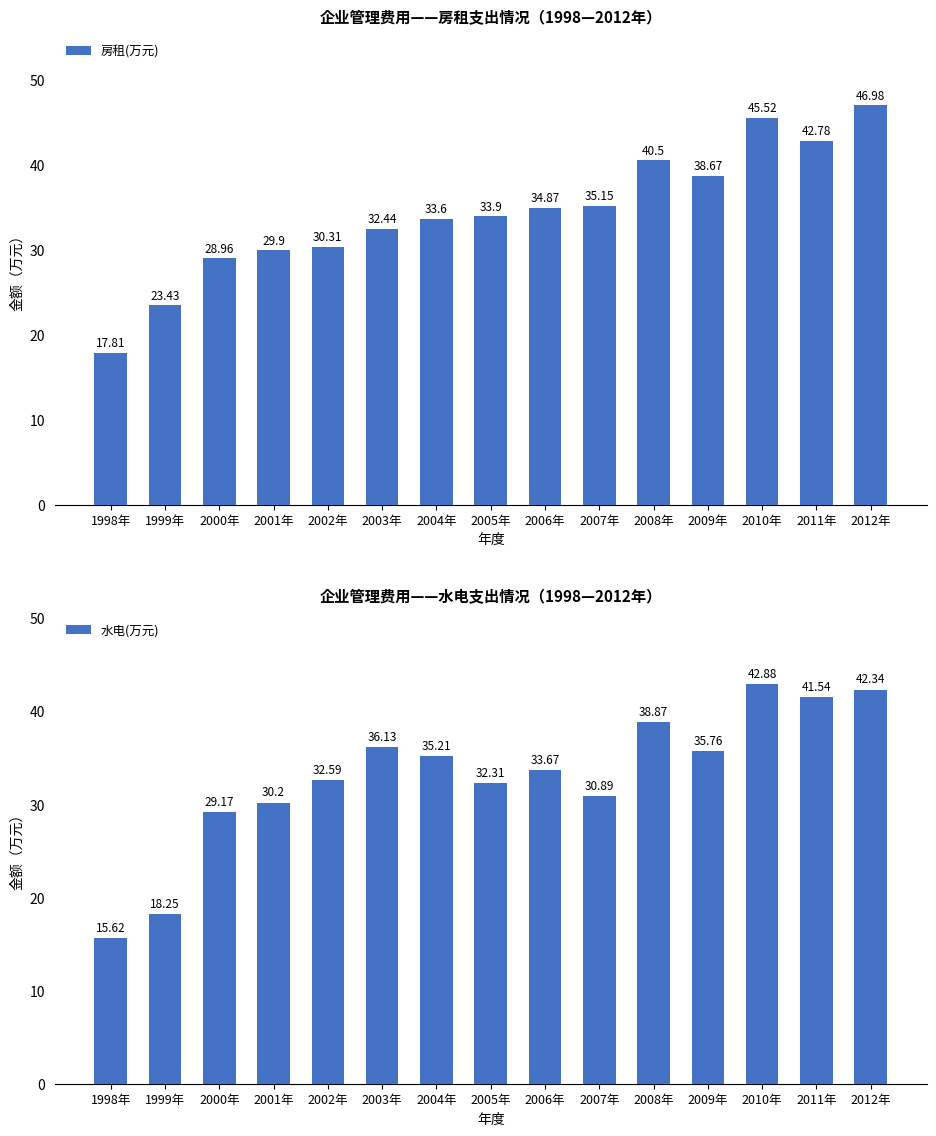

The 房租(万元) series shows 32.4 at 2003年. True or false?

True